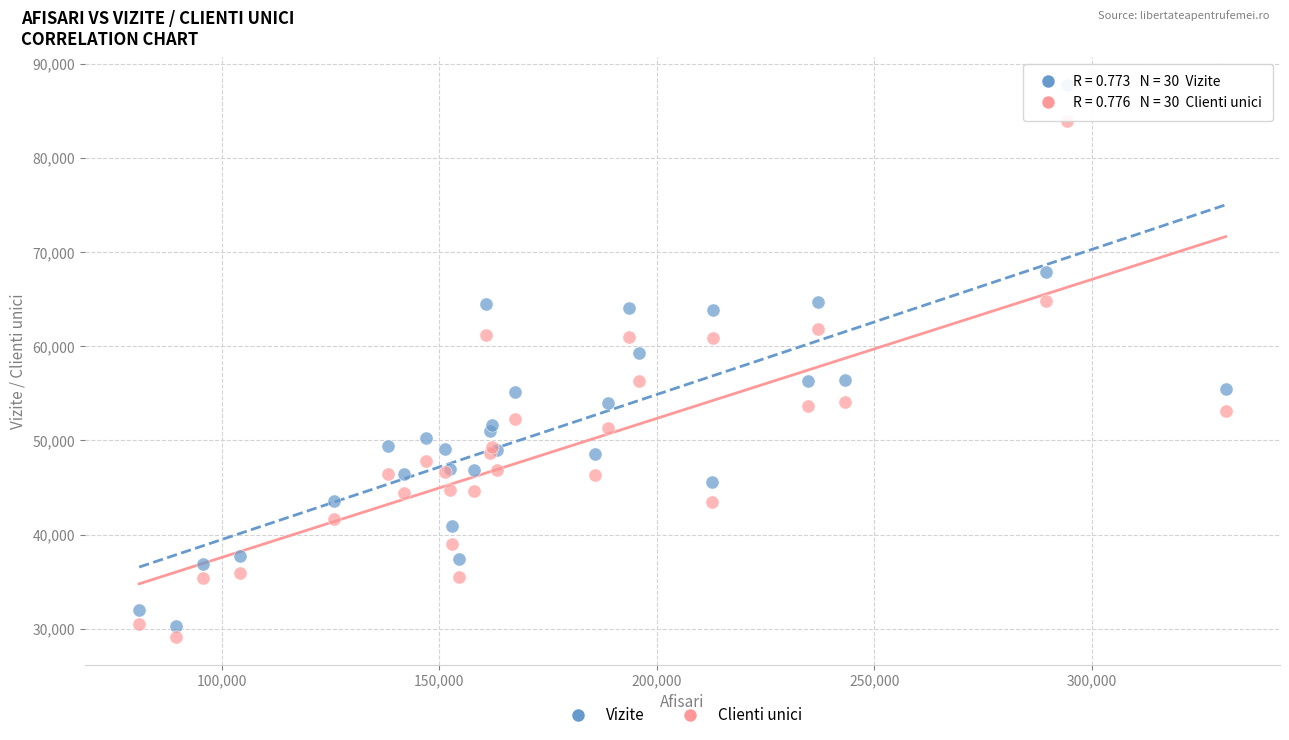

Which series reaches the minimum Y coordinate?

Clienti unici